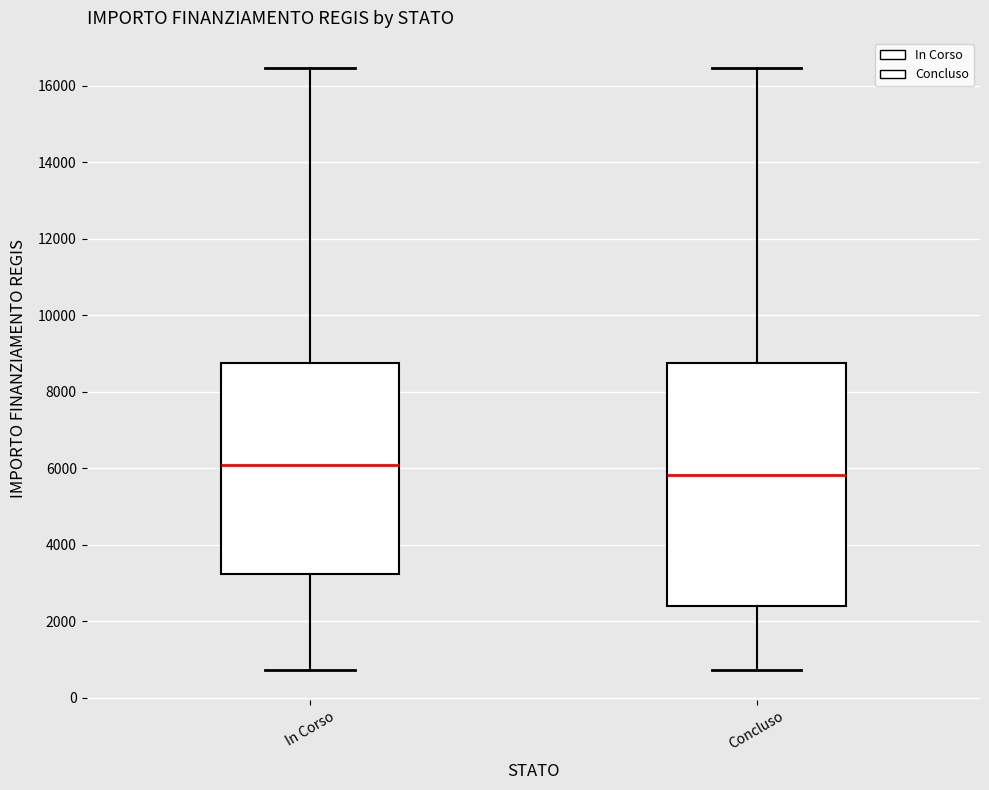

Which box is the tallest, from its lower edge to its upper edge?

Concluso